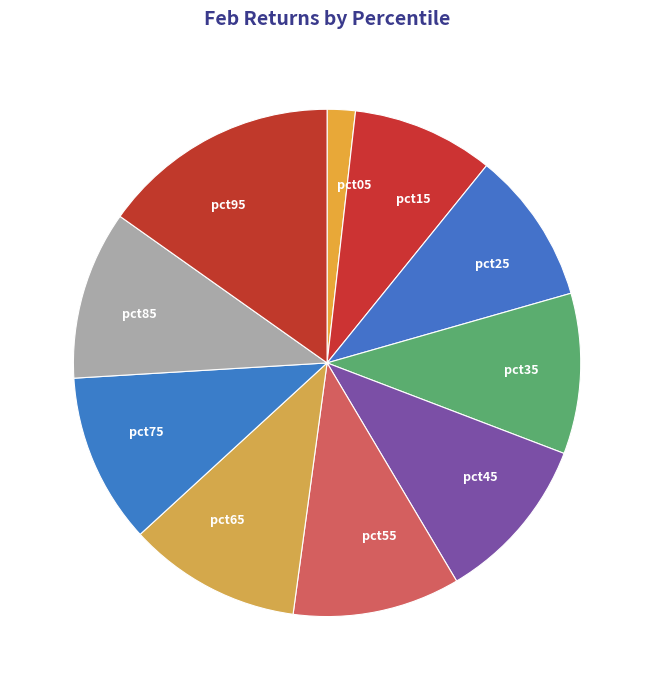

How many slices are in this pie chart?

10